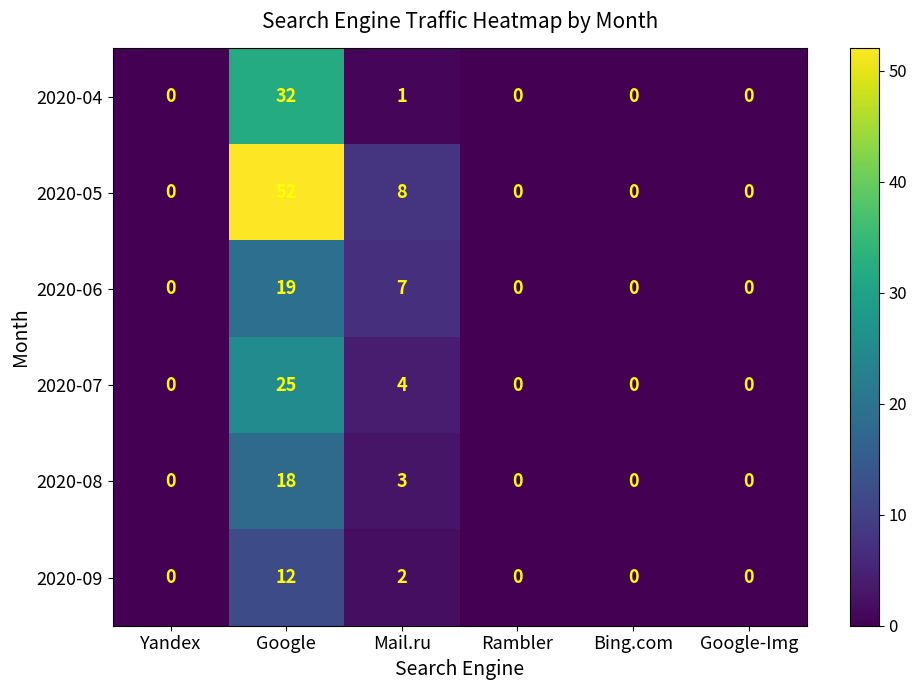

At Google, list the series in order from largest to smallest.

2020-05, 2020-04, 2020-07, 2020-06, 2020-08, 2020-09